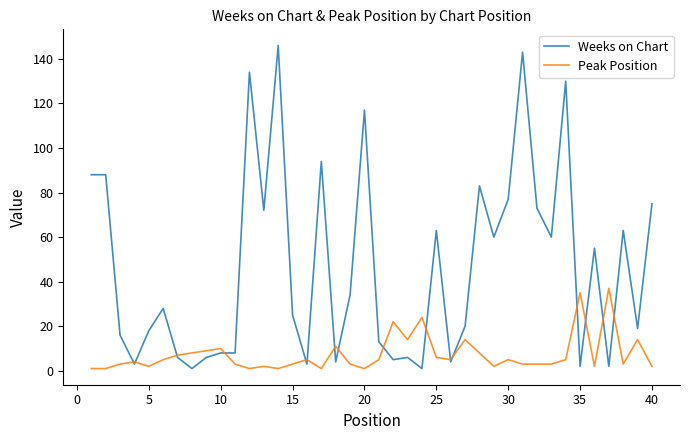

Which series has the widest spread of values?

Weeks on Chart